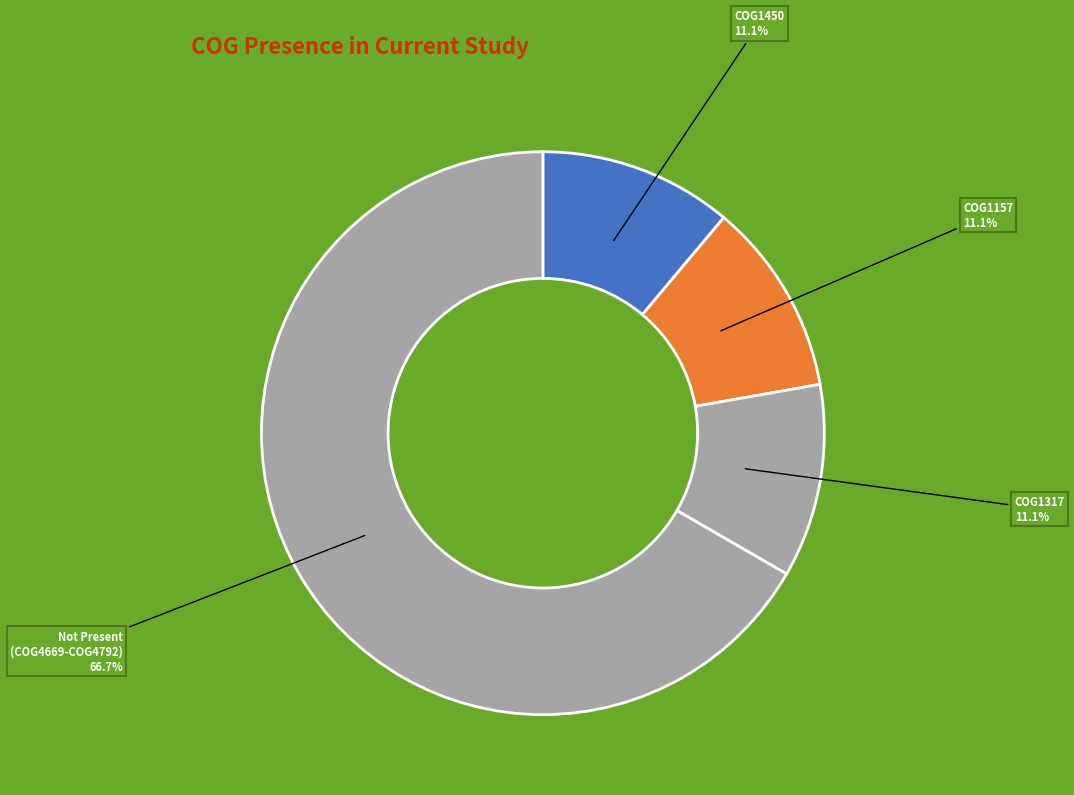

How many segments does this pie chart have?

4